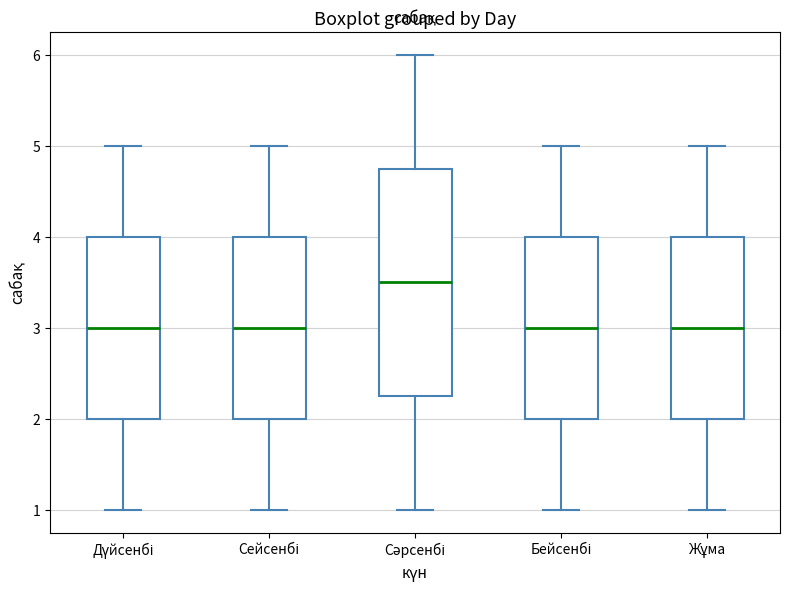

Which box's median line is the highest?

Сәрсенбі